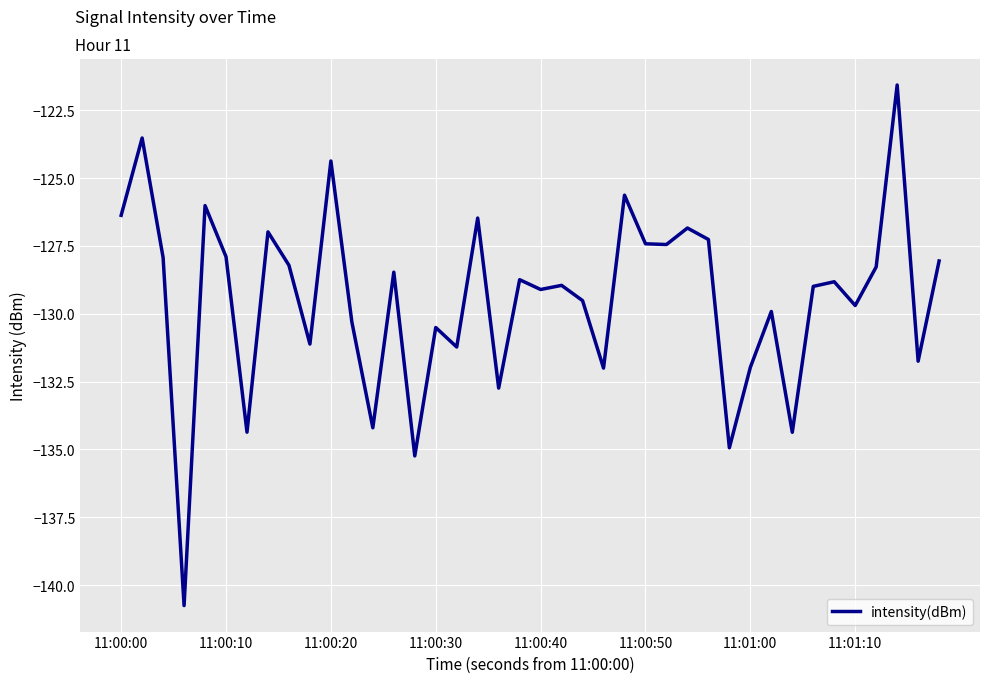

What is the sum of all values?

-5177.9